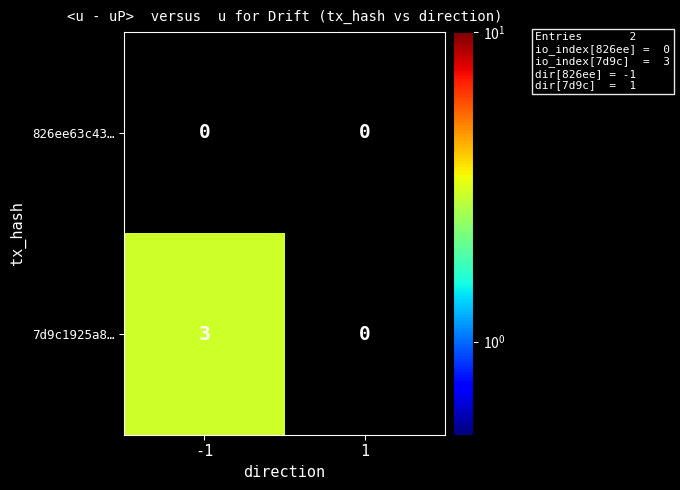

The 7d9c1925a8… series shows 1 at 1. True or false?

False